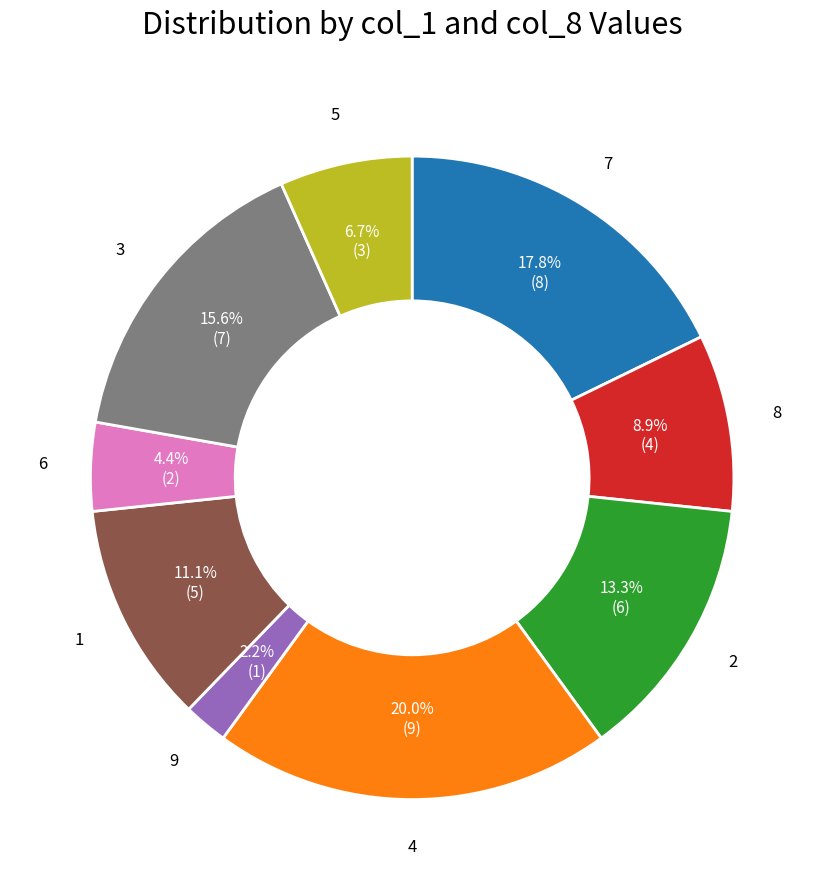

Is there a majority slice in this chart?

No